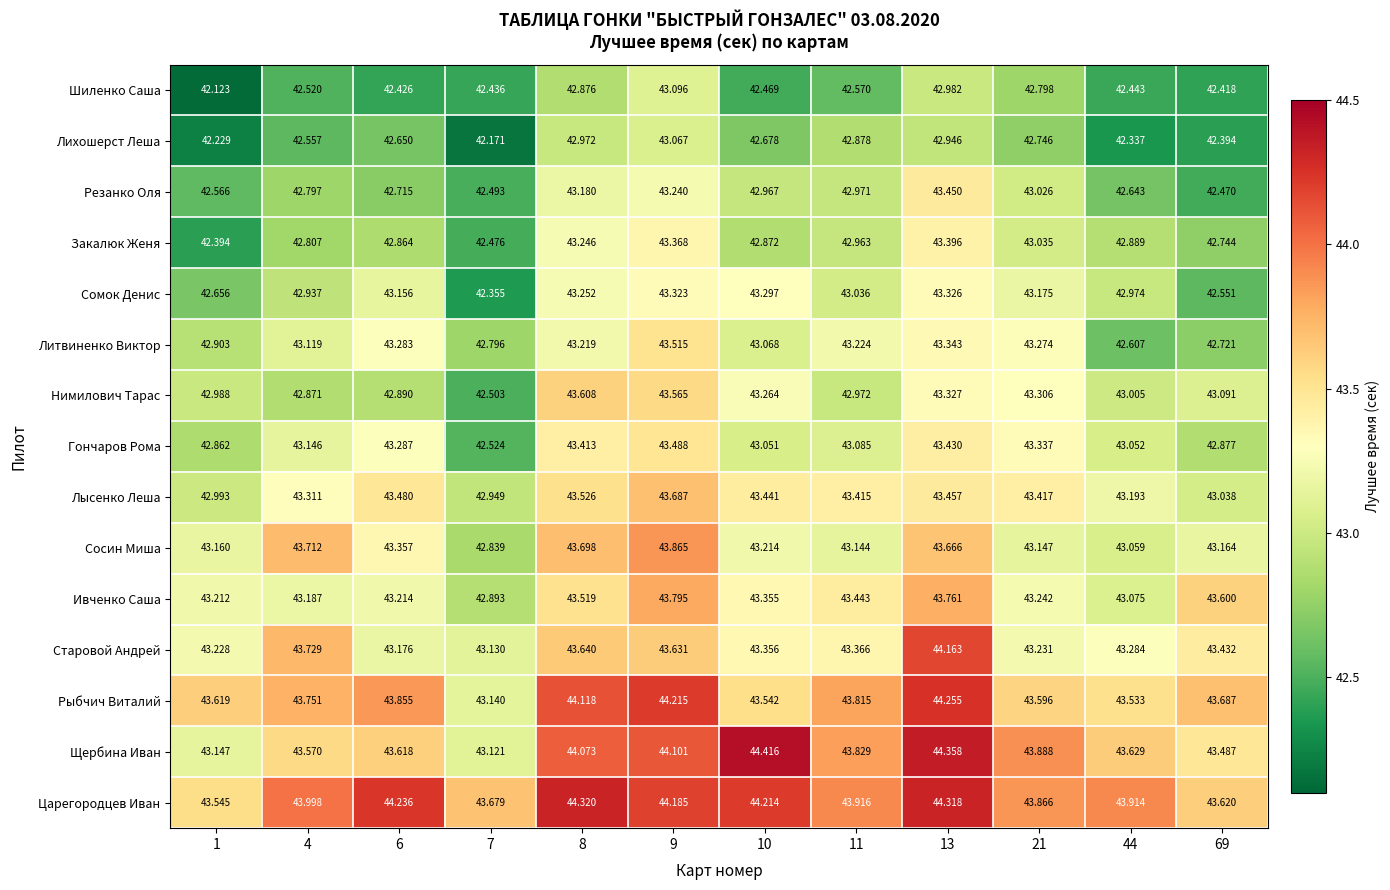

What is the total value across all series at 69?

645.3